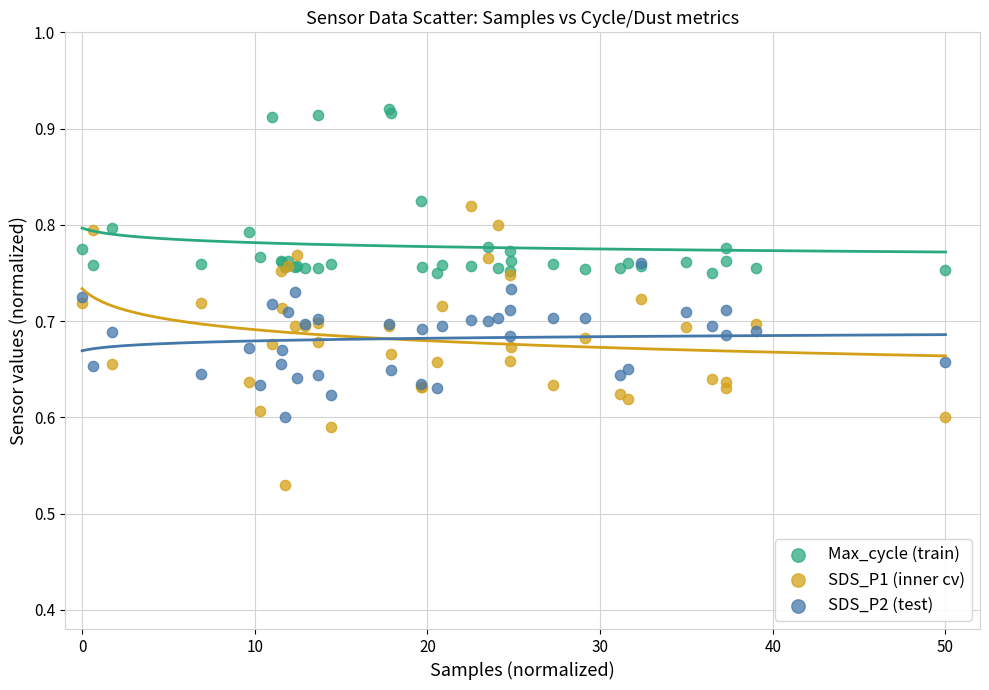

Which series reaches the minimum Y coordinate?

SDS_P1 (inner cv)